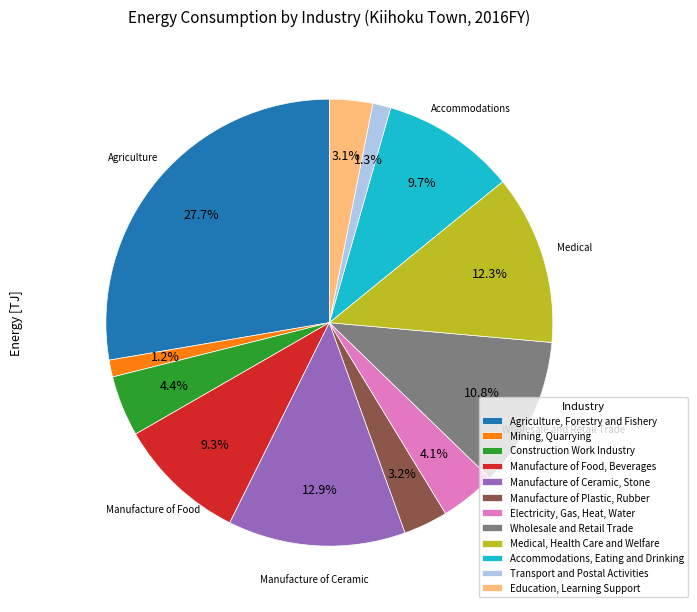

Rank the categories by value from highest to lowest.

Agriculture, Forestry and Fishery, Manufacture of Ceramic, Stone, Medical, Health Care and Welfare, Wholesale and Retail Trade, Accommodations, Eating and Drinking, Manufacture of Food, Beverages, Construction Work Industry, Electricity, Gas, Heat, Water, Manufacture of Plastic, Rubber, Education, Learning Support, Transport and Postal Activities, Mining, Quarrying